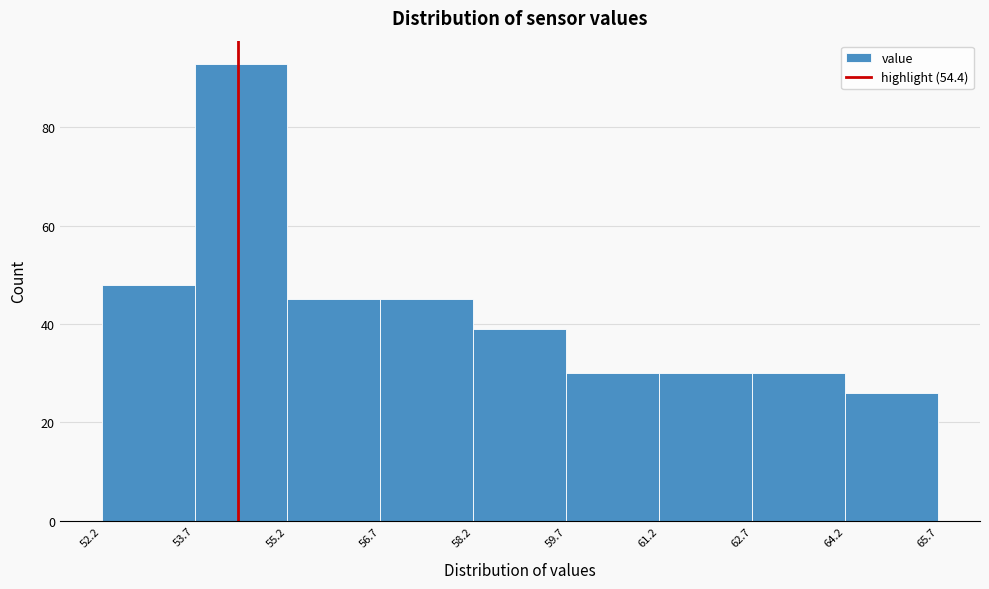

Over which range of the x-axis is the bar tallest?

53.7 to 55.2